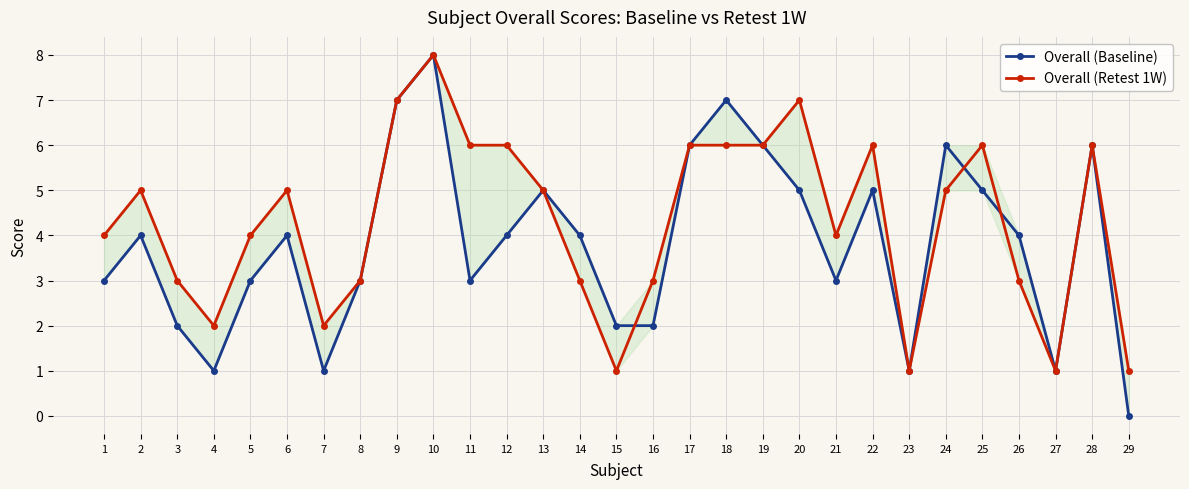

Rank the series by their average value, from highest to lowest.

Overall (Retest 1W), Overall (Baseline)